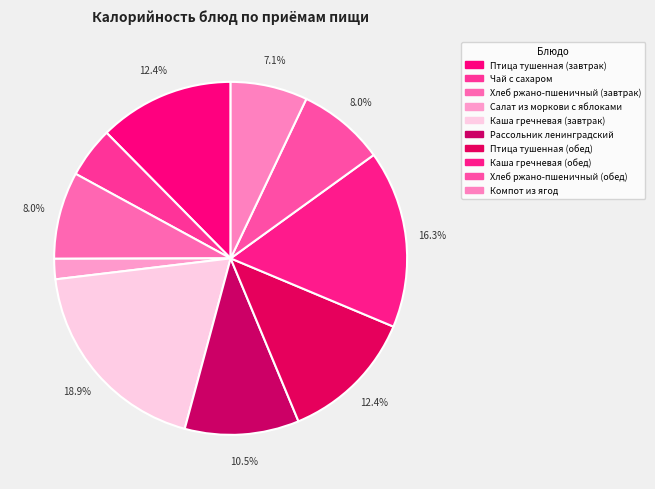

Which slice is the smallest?

Салат из моркови с яблоками